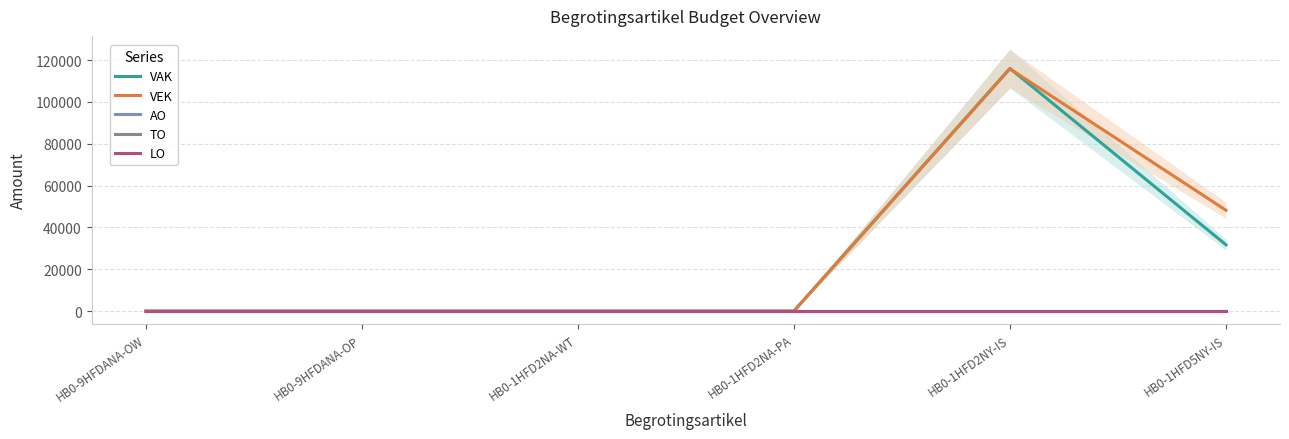

In VEK, how many points are higher than both neighbors (excluding endpoints)?

1